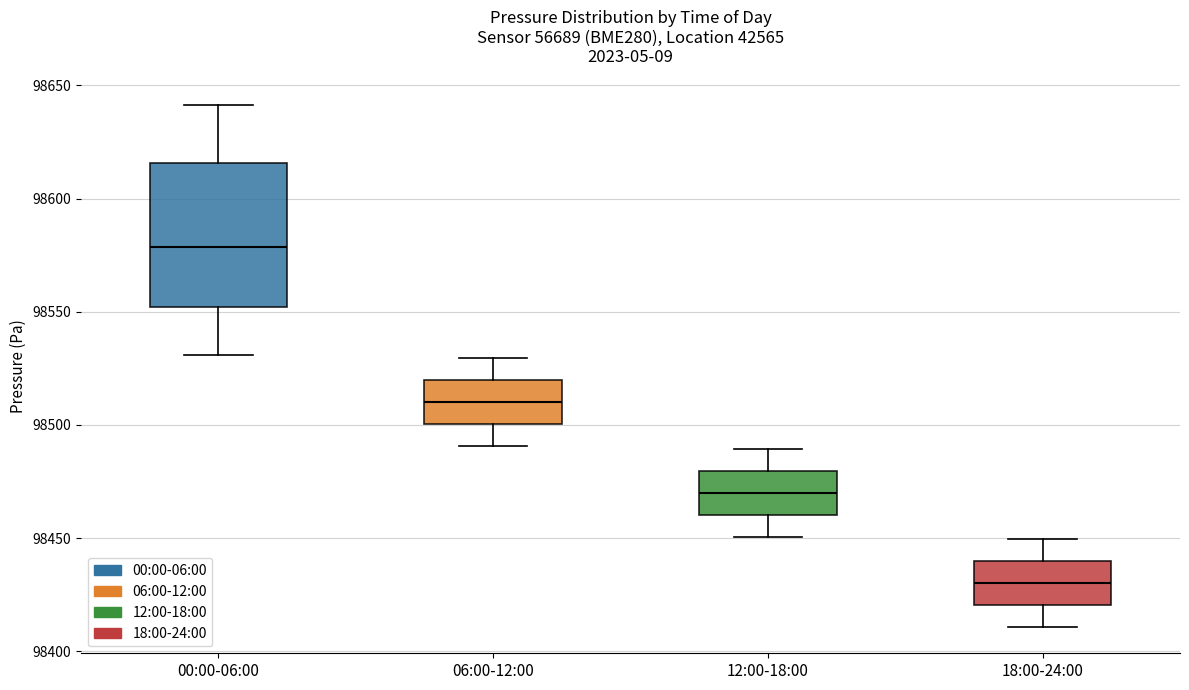

Which box's median line is the lowest?

18:00-24:00